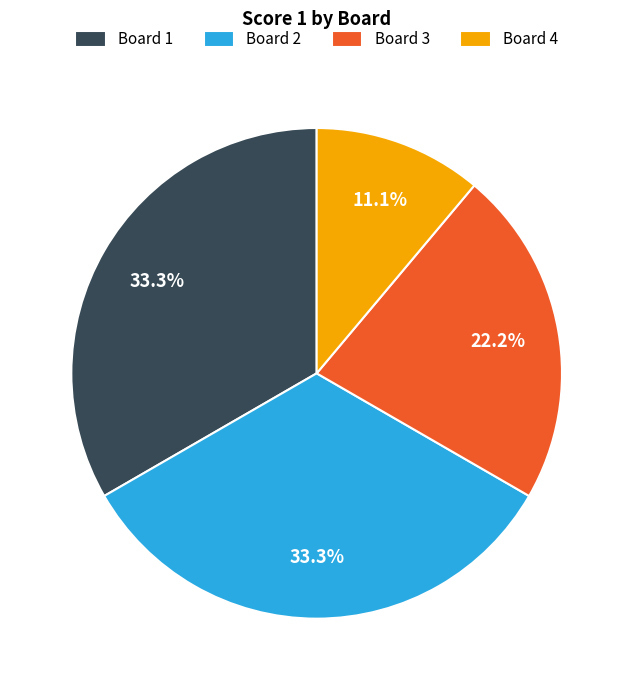

Is it true that Board 2 is 22% of the pie?

False